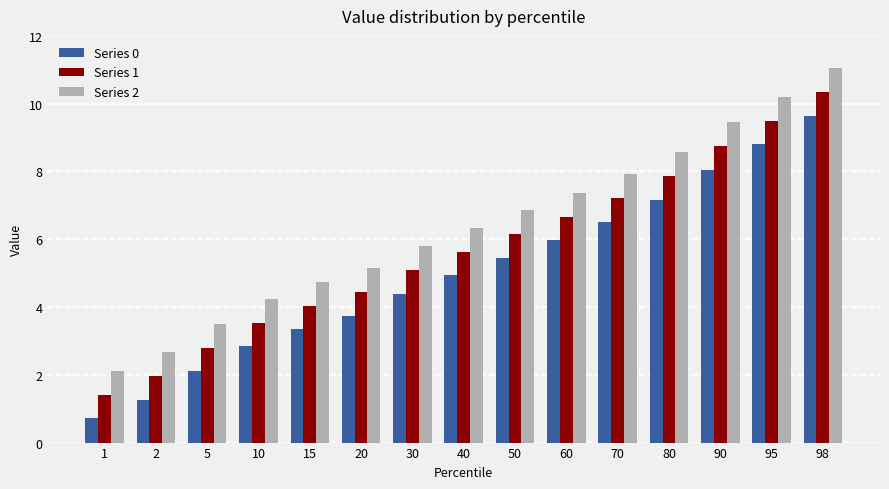

What is the total value across all series at 1?

4.2